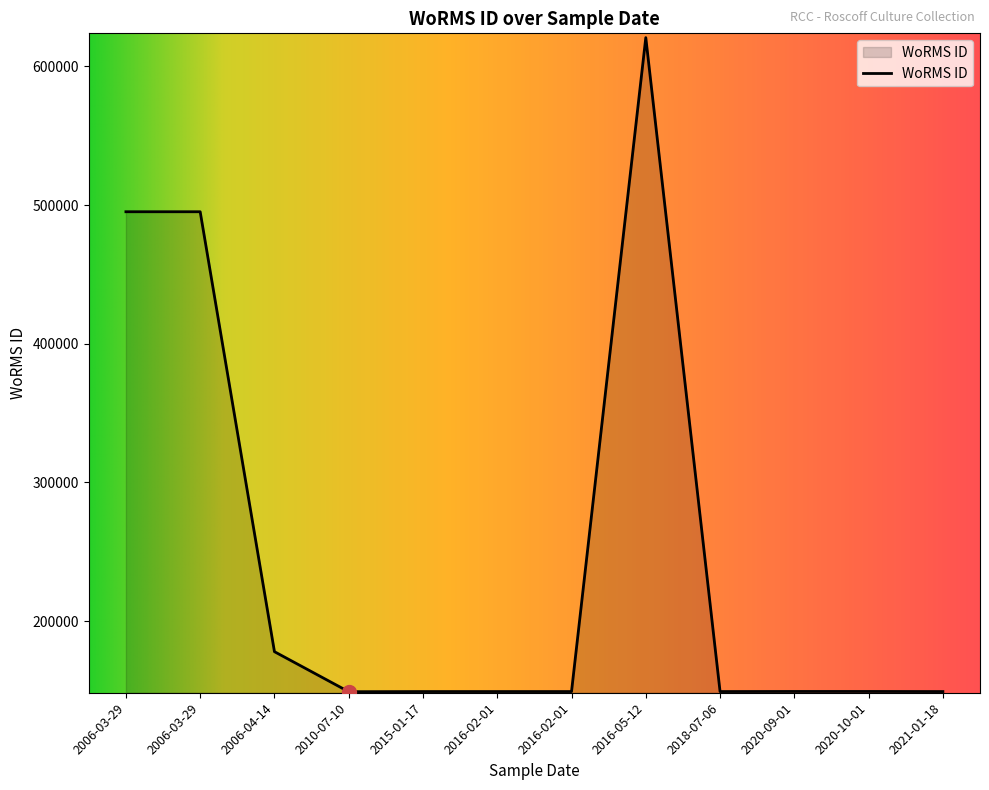

What is the difference between the maximum and minimum values?

471765